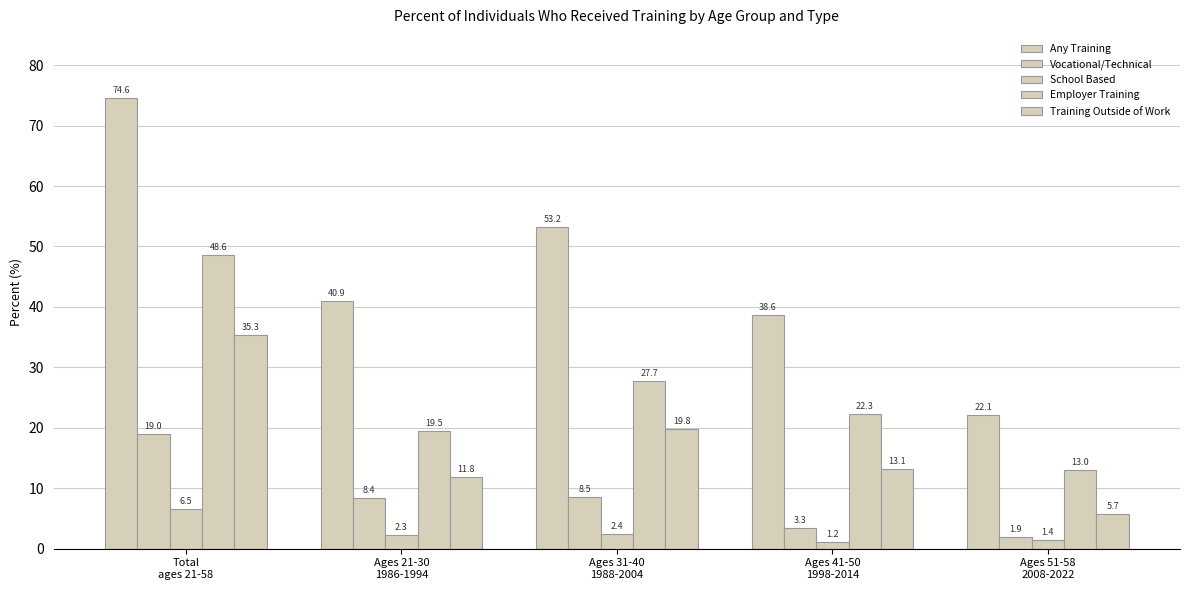

How many values in the School Based series exceed 2?

3